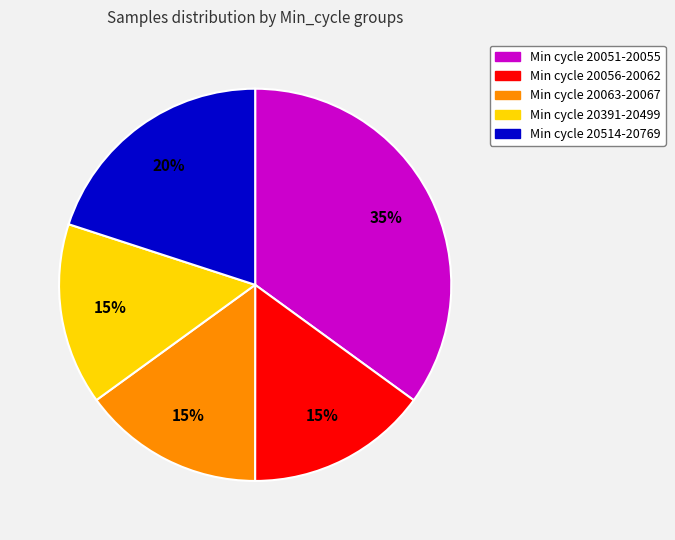

Does any single category account for the majority?

No